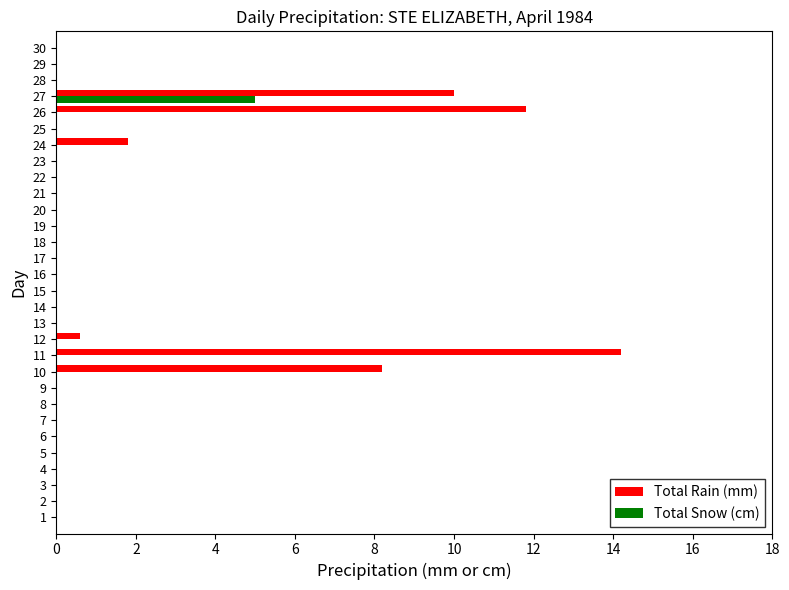

Between 10 and 15, which series saw the biggest shift?

Total Rain (mm)